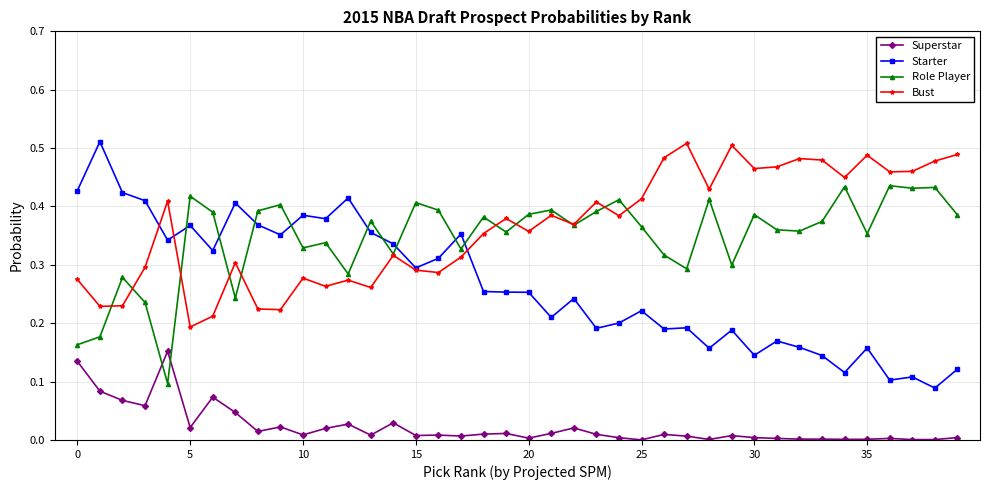

In Starter, how many points are higher than both neighbors (excluding endpoints)?

13